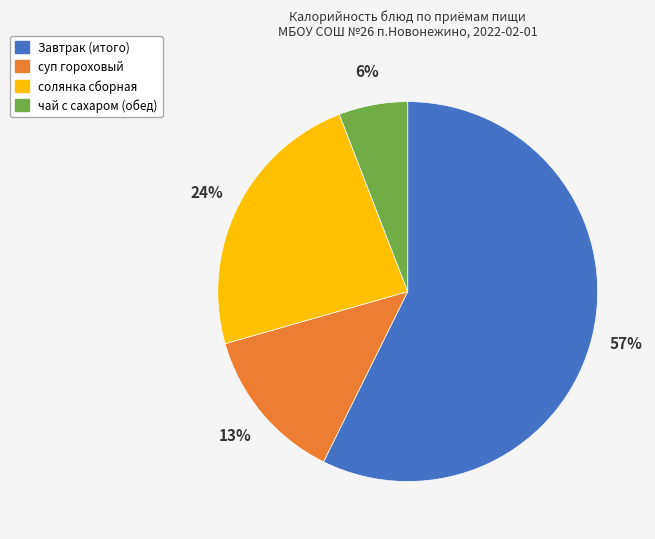

Between солянка сборная and Завтрак (итого), which is larger?

Завтрак (итого)